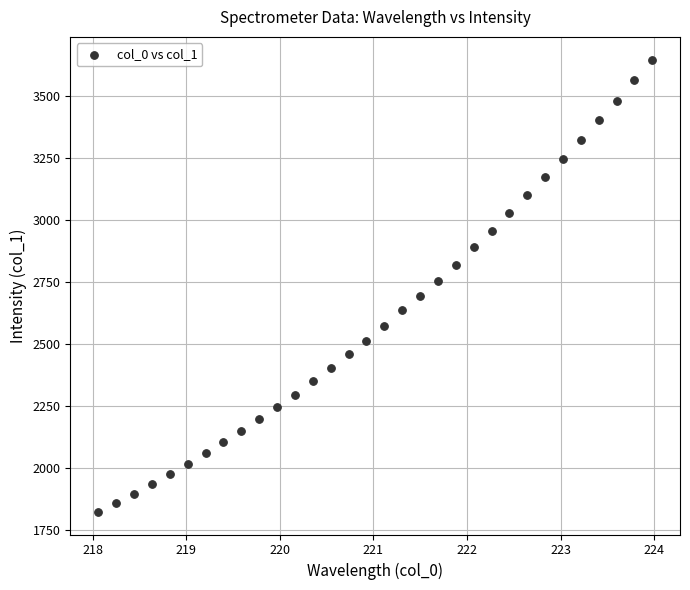

What is the range of X values (max minus min)?

5.9